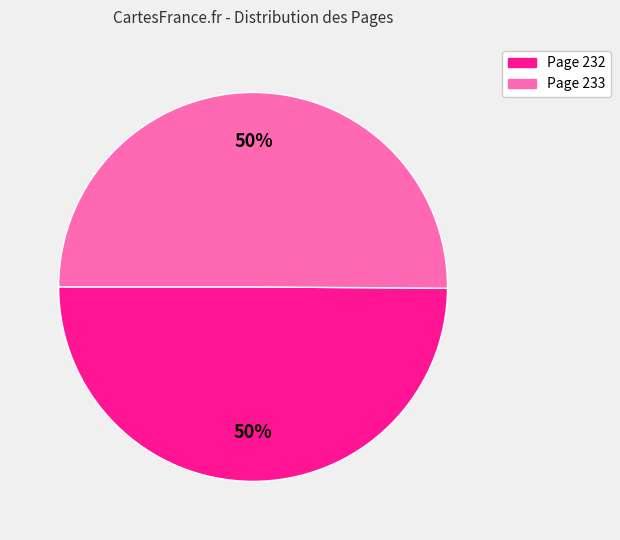

To the nearest percent, what is the average slice percentage?

50%